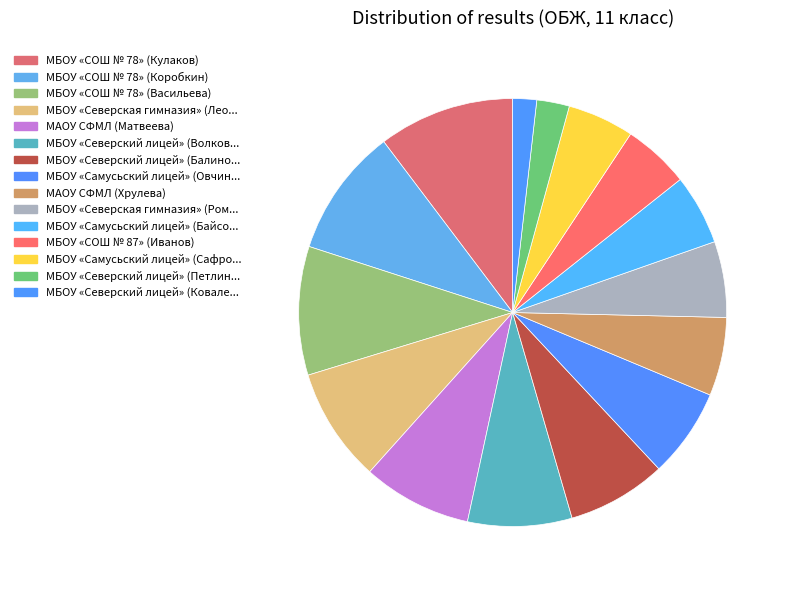

To the nearest percent, what is the average slice percentage?

7%